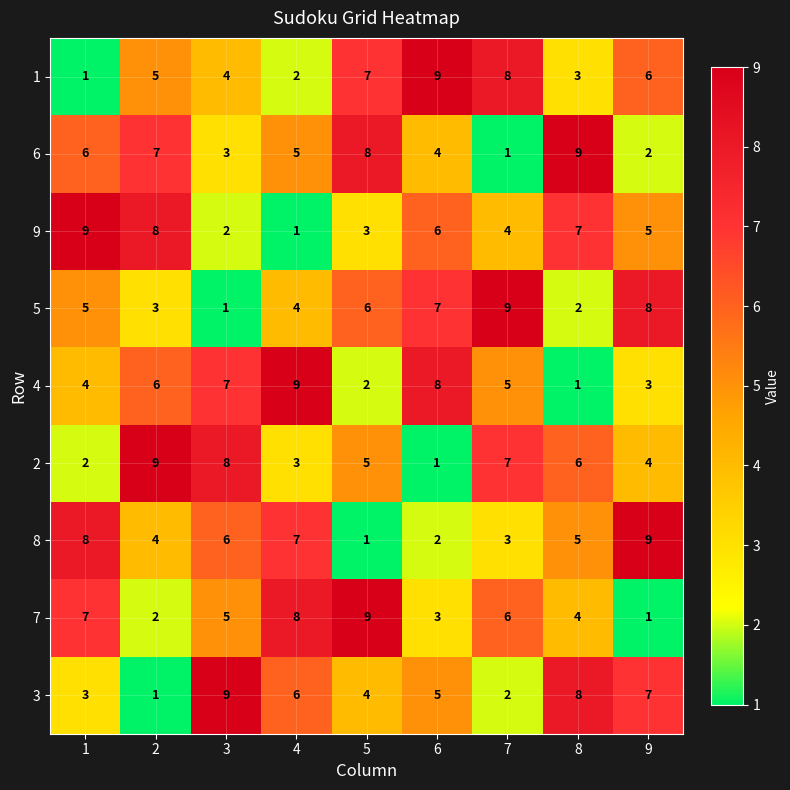

At which label does 3 first exceed 5?

3